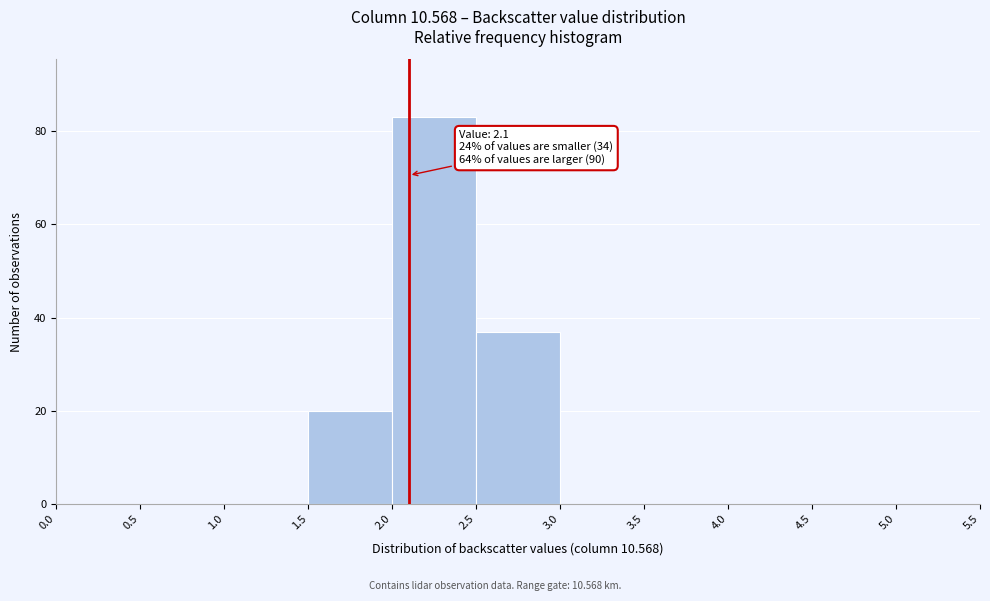

Over which range of the x-axis is the bar tallest?

2.0 to 2.5